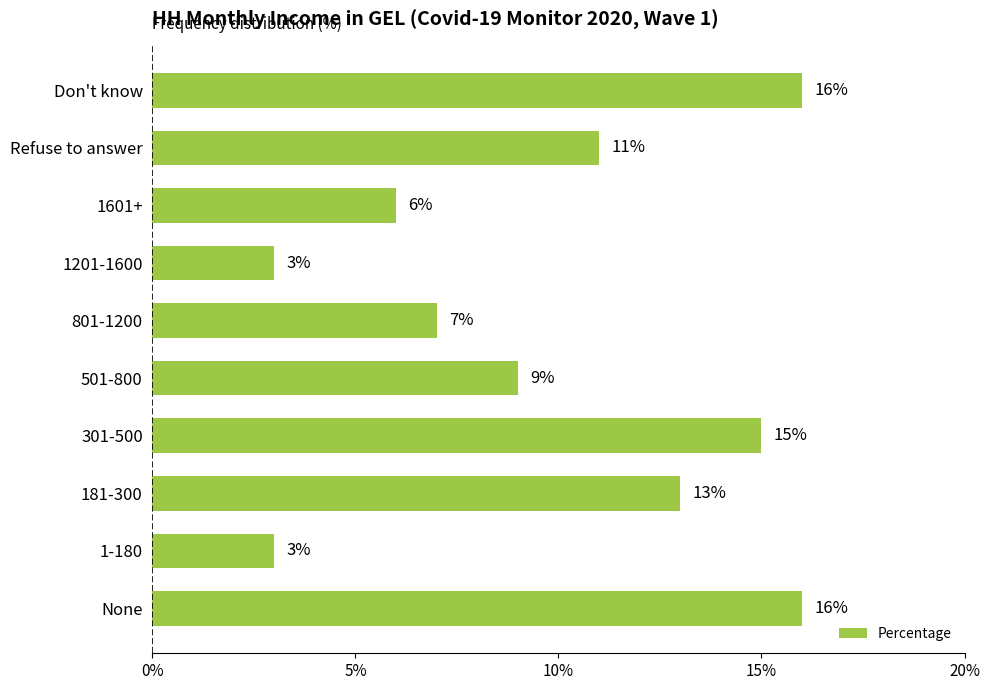

Reading bottom to top, transcribe all the data shown in this chart.

None=16	1-180=3	181-300=13	301-500=15	501-800=9	801-1200=7	1201-1600=3	1601+=6	Refuse to answer=11	Don't know=16